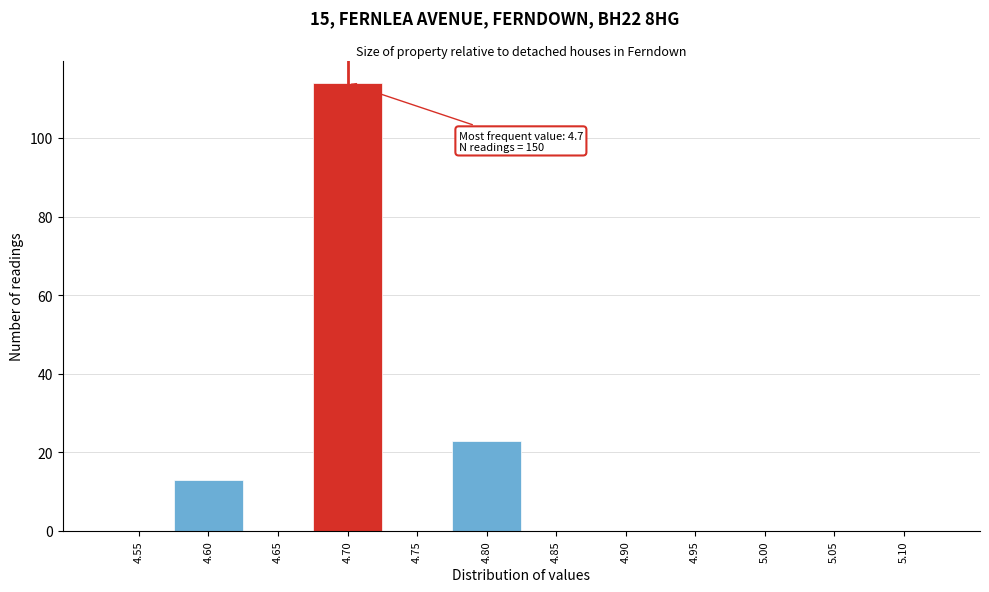

Over which range of the x-axis is the bar tallest?

4.675 to 4.725